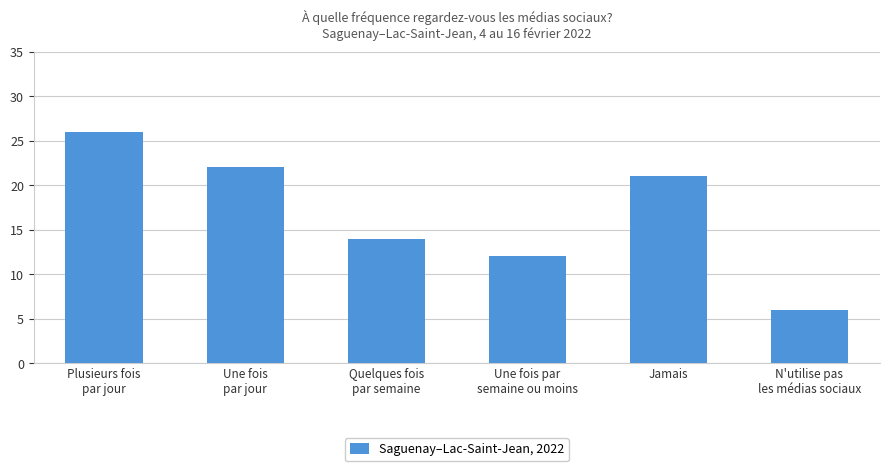

What is the change in value from Une fois par
semaine ou moins to N'utilise pas
les médias sociaux?

-6